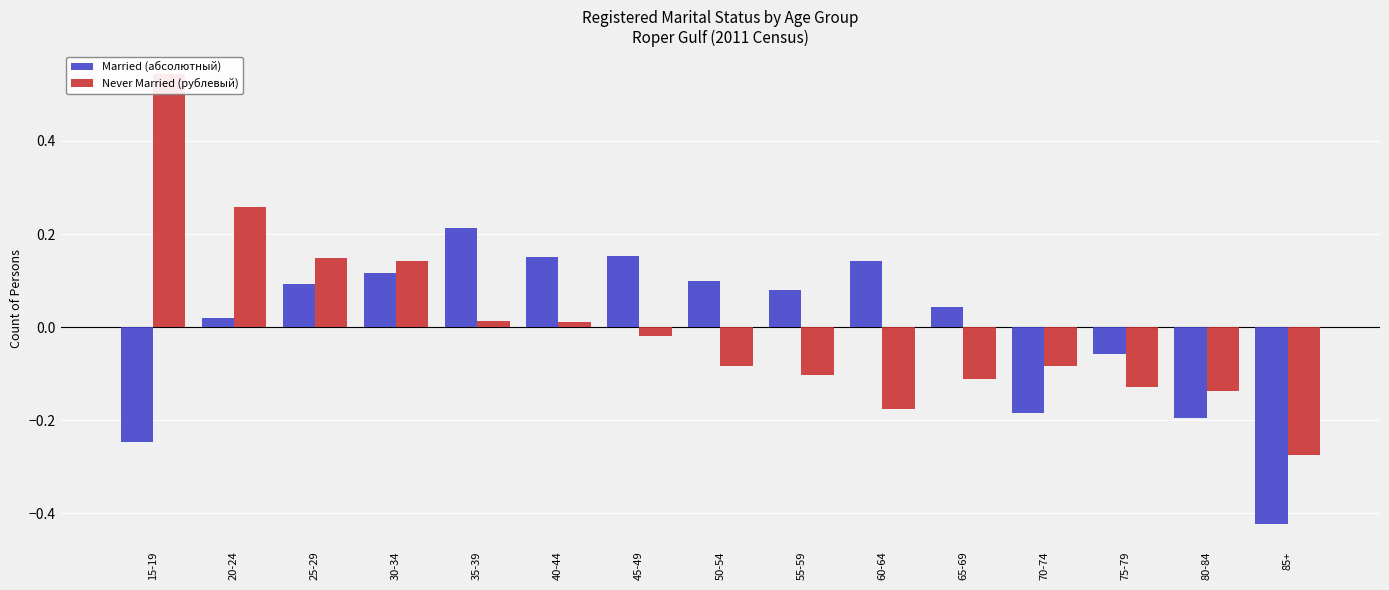

How many data points in Never Married (рублевый) are less than 0?

9